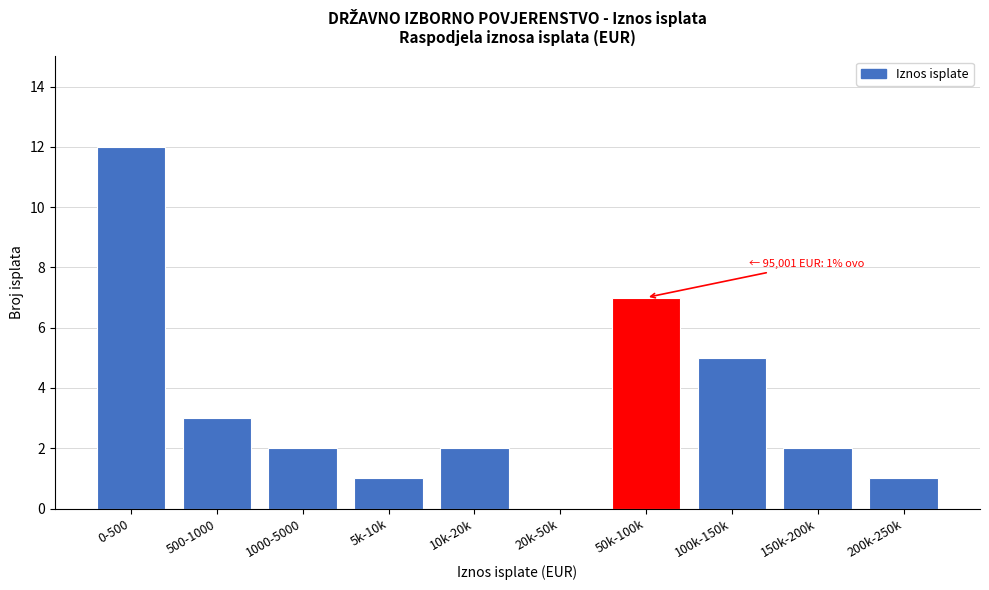

Reading left to right, list all the values displayed in this chart.

0-500=12	500-1000=3	1000-5000=2	5k-10k=1	10k-20k=2	20k-50k=0	50k-100k=7	100k-150k=5	150k-200k=2	200k-250k=1